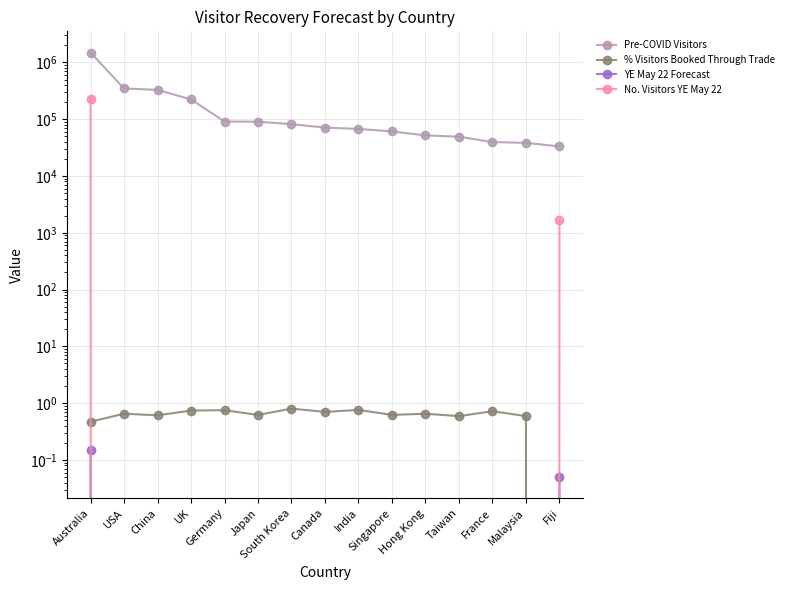

List the series in order of their peak value, highest first.

Pre-COVID Visitors, No. Visitors YE May 22, % Visitors Booked Through Trade, YE May 22 Forecast